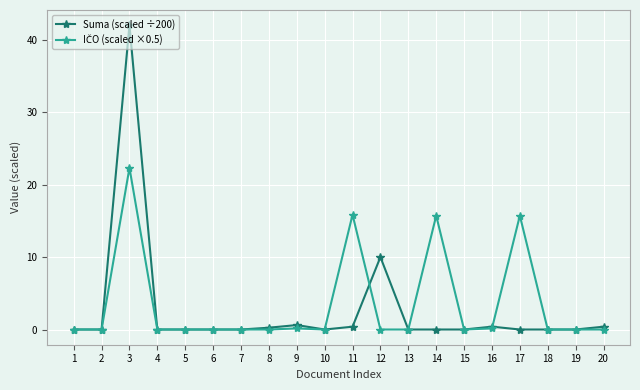

At which category is the sum across all series the highest?

3